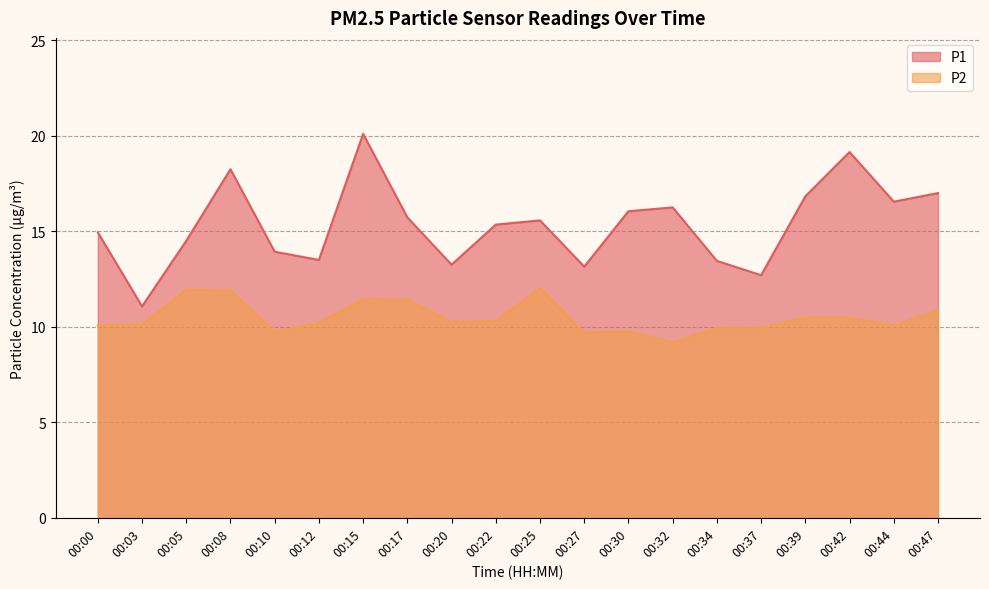

At which category does the chart reach its minimum across all series?

00:32